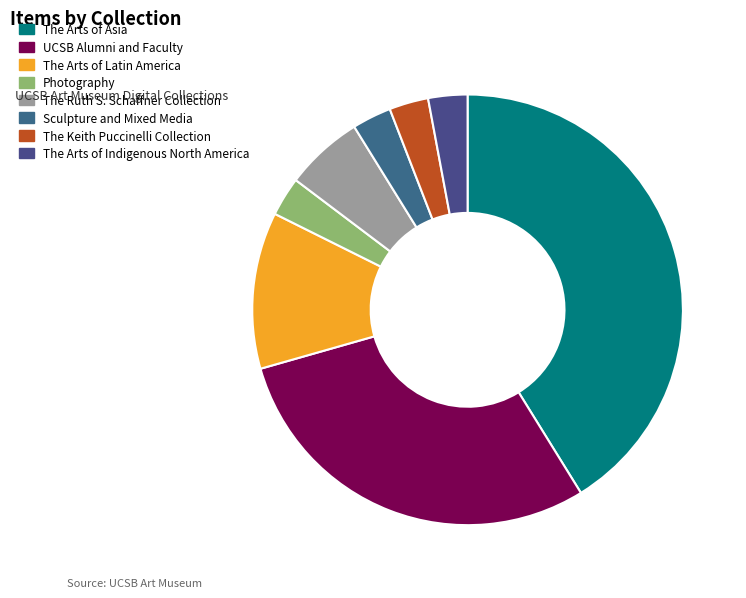

To the nearest percent, what percentage of the pie is Sculpture and Mixed Media?

3%